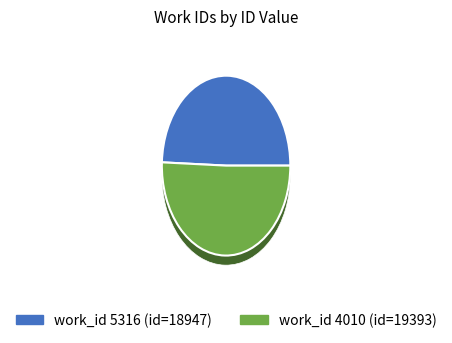

To the nearest percent, what is the average slice percentage?

50%